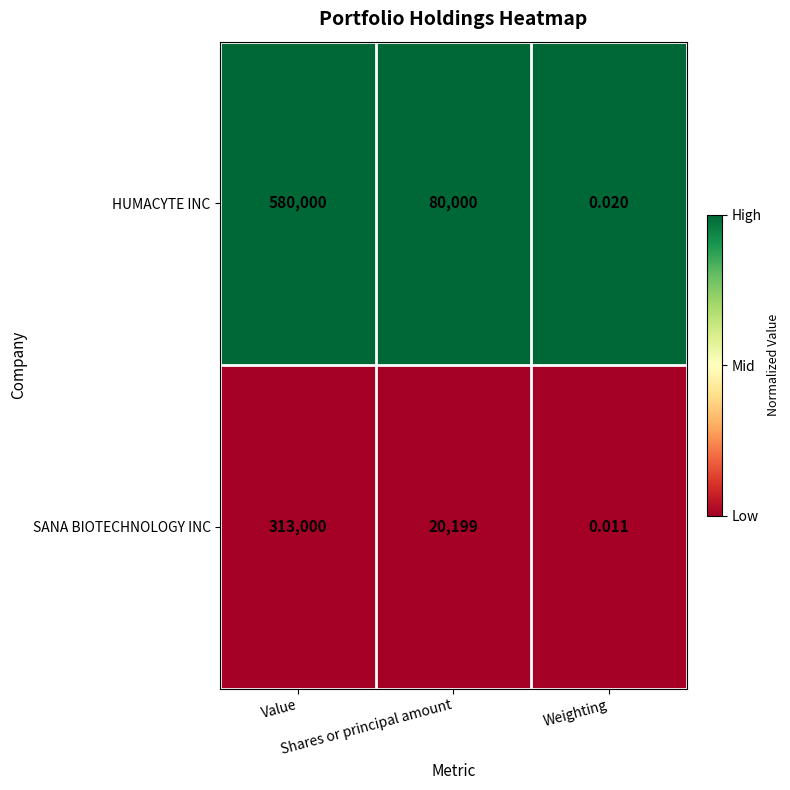

Which series has the widest spread of values?

HUMACYTE INC